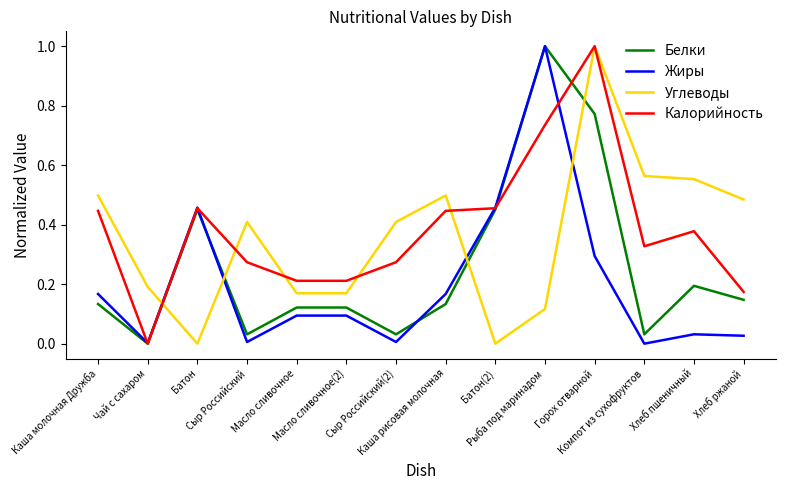

What is the maximum value shown in the chart?

1.0